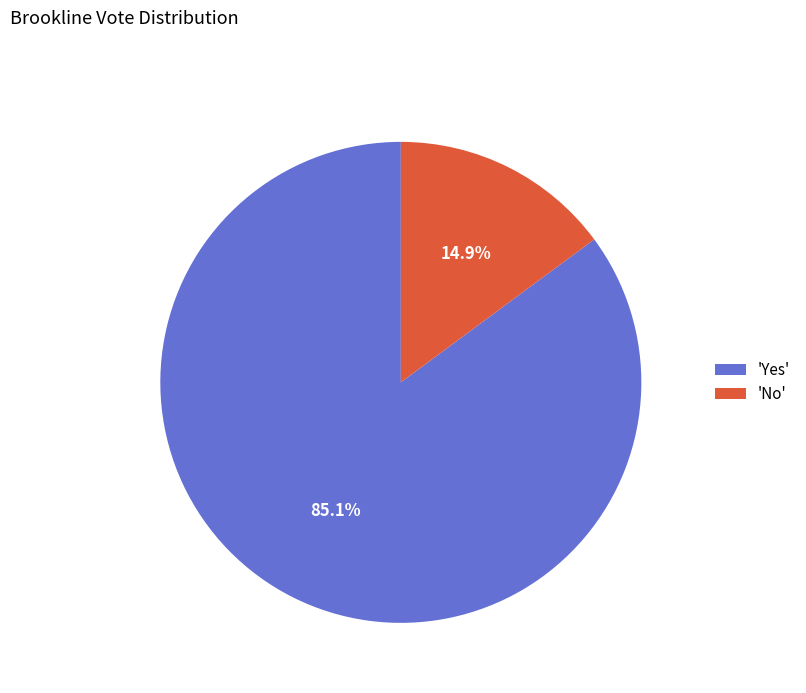

What percentage do 'Yes' and 'No' together represent?

100.0%